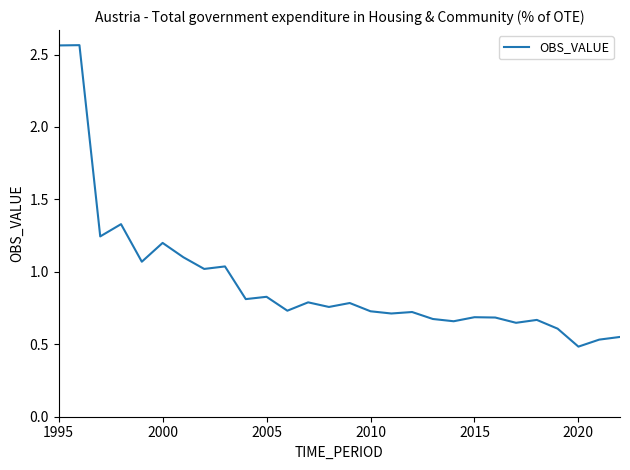

What is the difference between the maximum and minimum values?

2.1